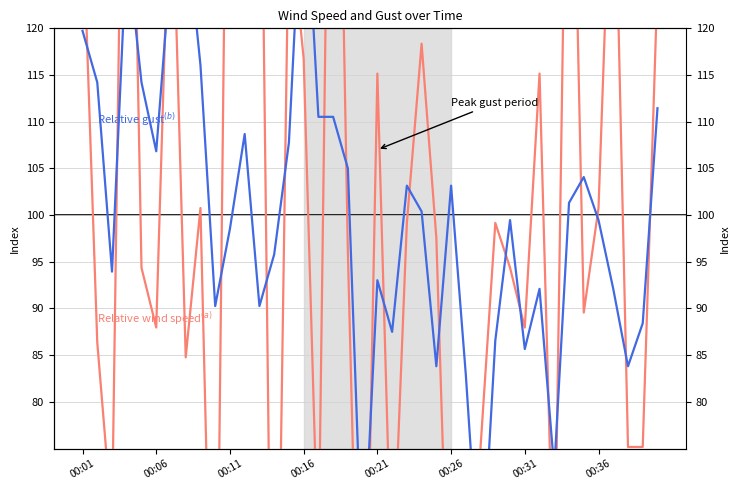

How many intersections are there between Relative gust$^{(b)}$ and Relative wind speed$^{(a)}$?

24